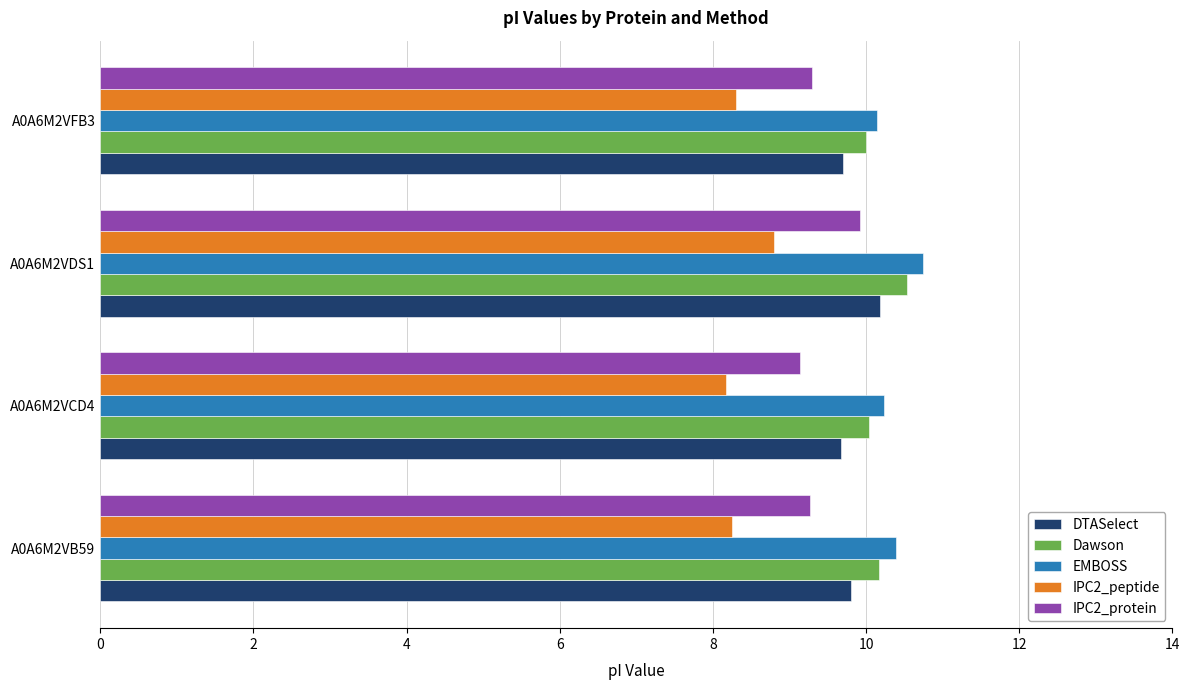

What are all the series names shown in the legend?

DTASelect, Dawson, EMBOSS, IPC2_peptide, IPC2_protein